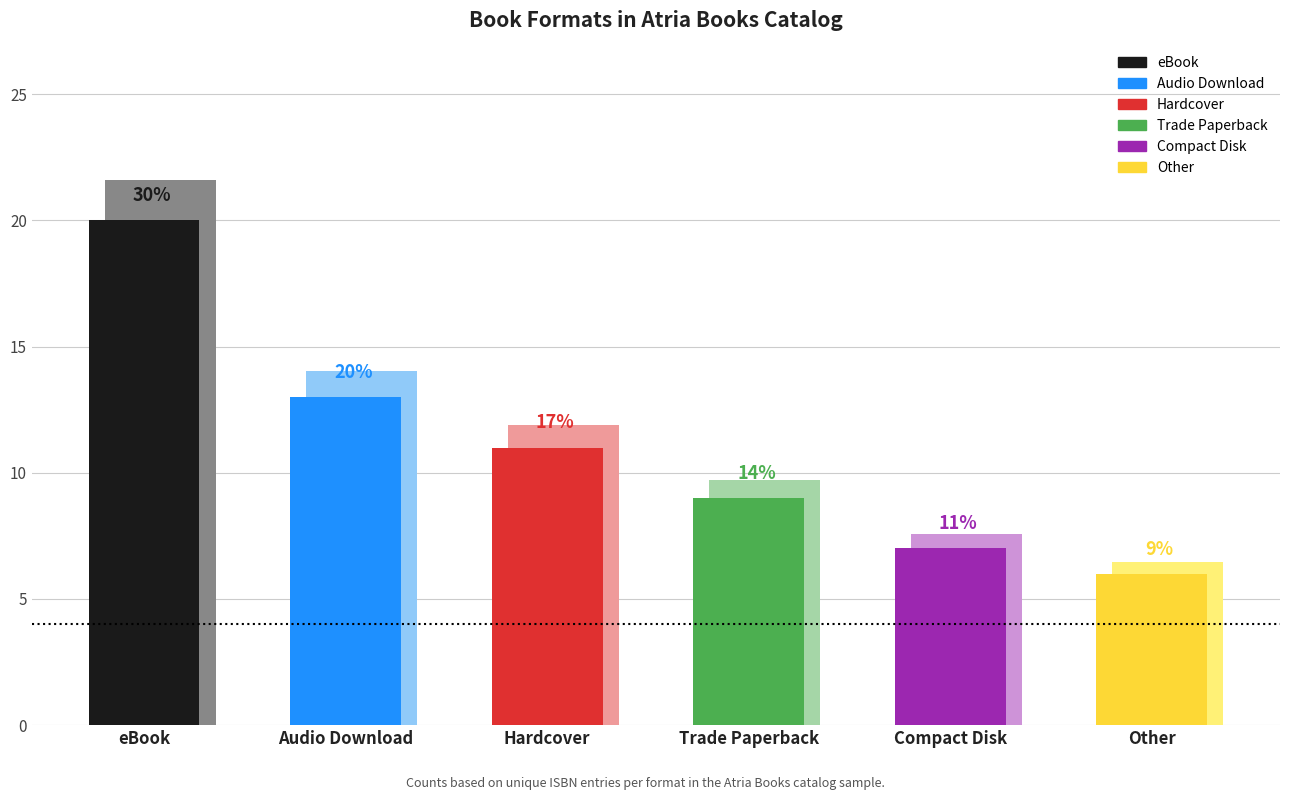

What is the label of the 4th bar from the right?

Hardcover